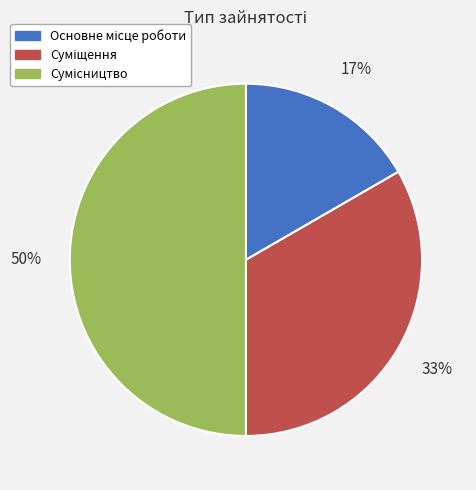

To the nearest percent, what is the average slice percentage?

33%